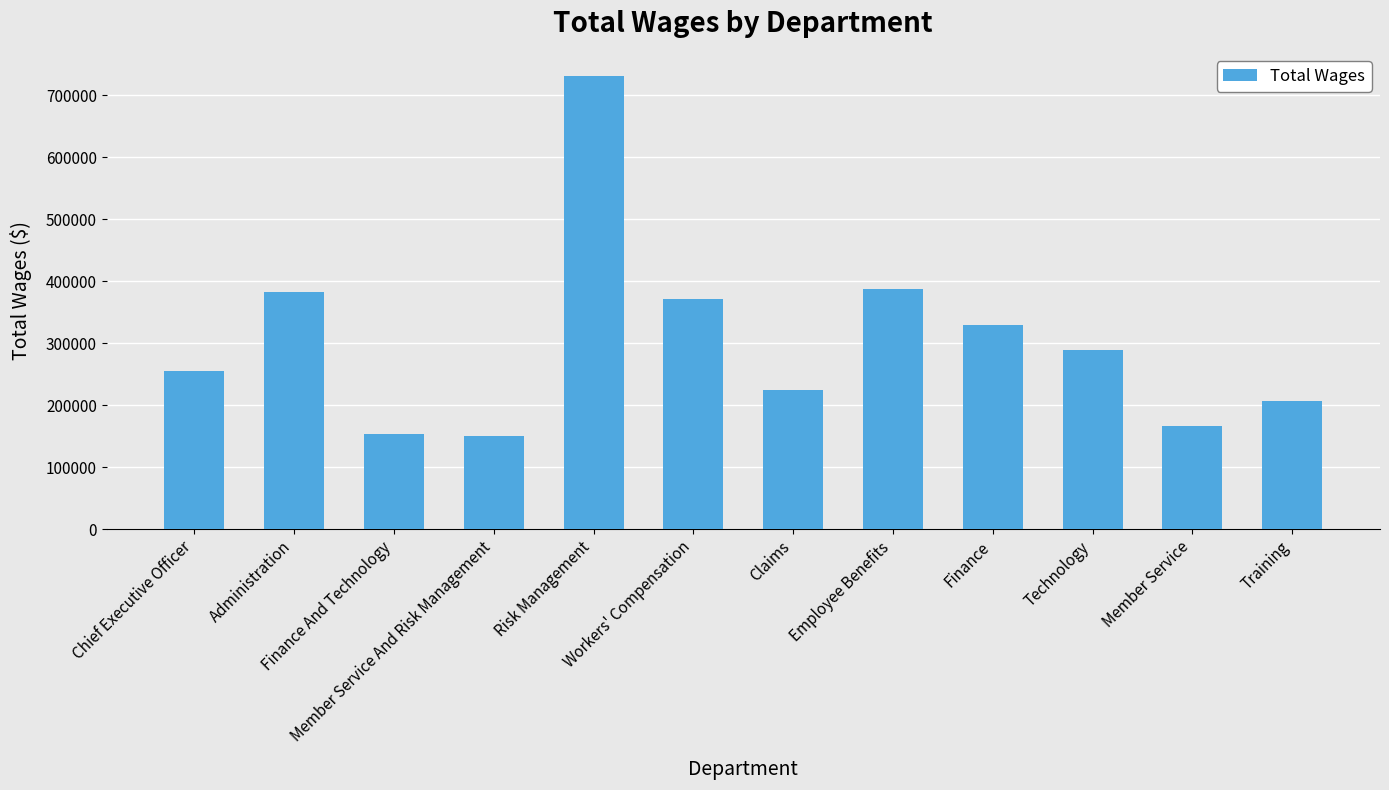

Which category has the highest value across all series?

Risk Management